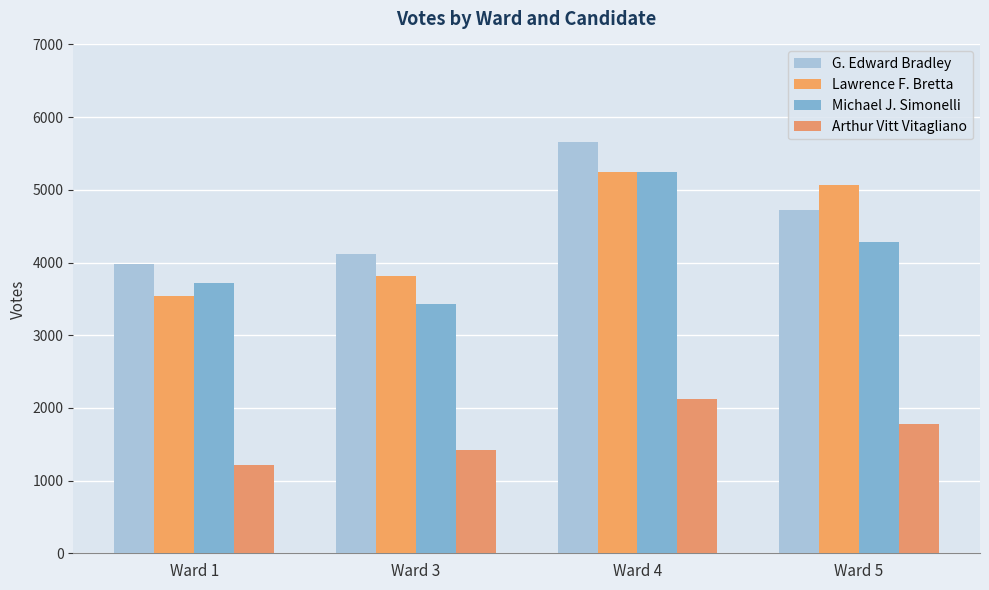

Reading left to right, extract all data points from this chart.

G. Edward Bradley: 3984	4119	5662	4729
Lawrence F. Bretta: 3534	3821	5249	5068
Michael J. Simonelli: 3715	3429	5249	4283
Arthur Vitt Vitagliano: 1209	1418	2129	1782